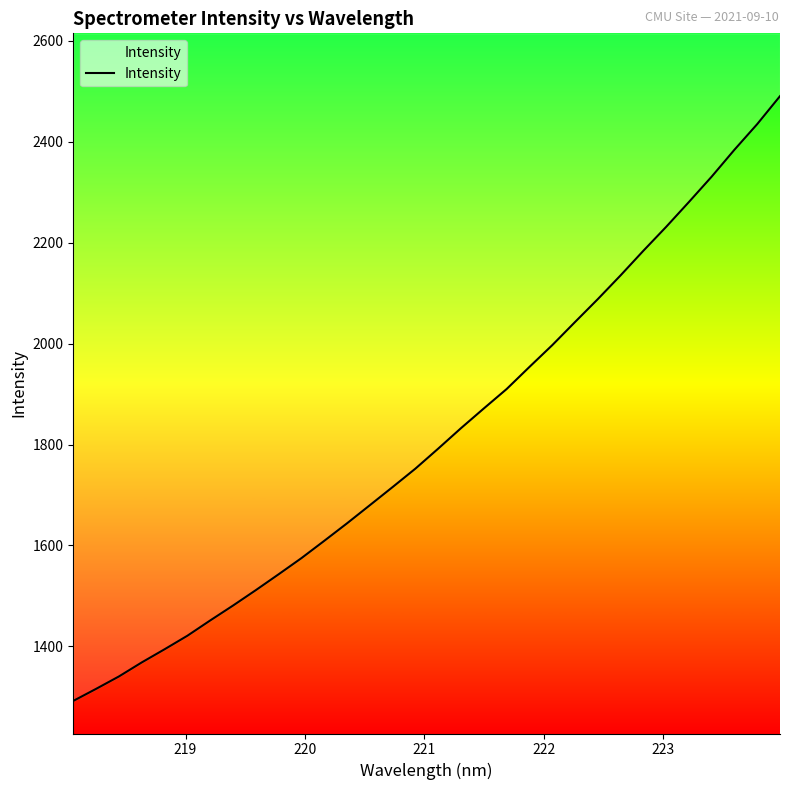

Does the chart display data point markers on the line(s)?

No